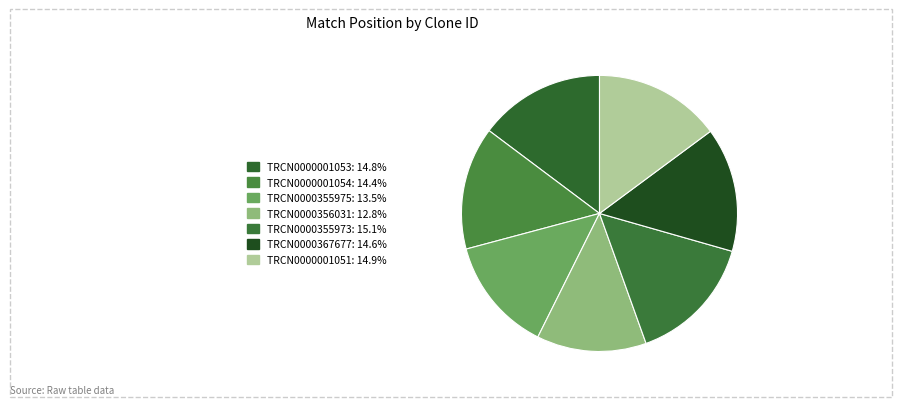

Is there any slice that represents more than half of the pie?

No